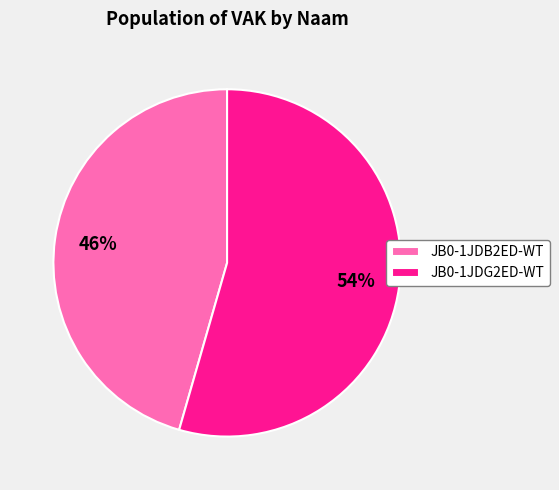

Is there a majority slice in this chart?

Yes